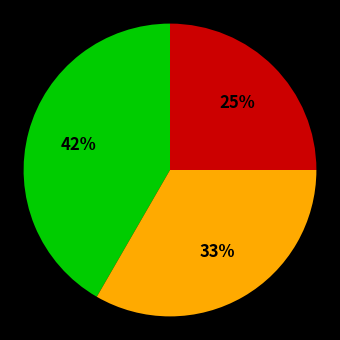

To the nearest percent, what is the difference between the largest and smallest slice percentages?

17%